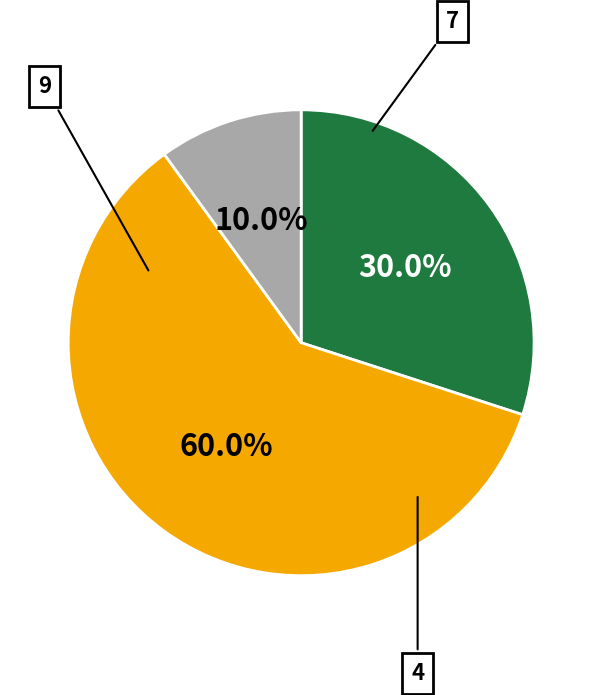

Which category has the smallest portion of the pie?

9